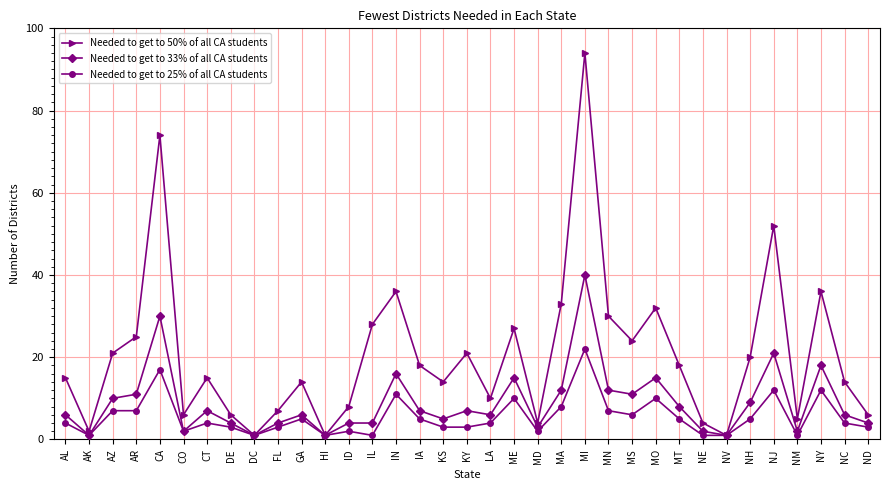

At CA, list the series in order from smallest to largest.

Needed to get to 25% of all CA students, Needed to get to 33% of all CA students, Needed to get to 50% of all CA students